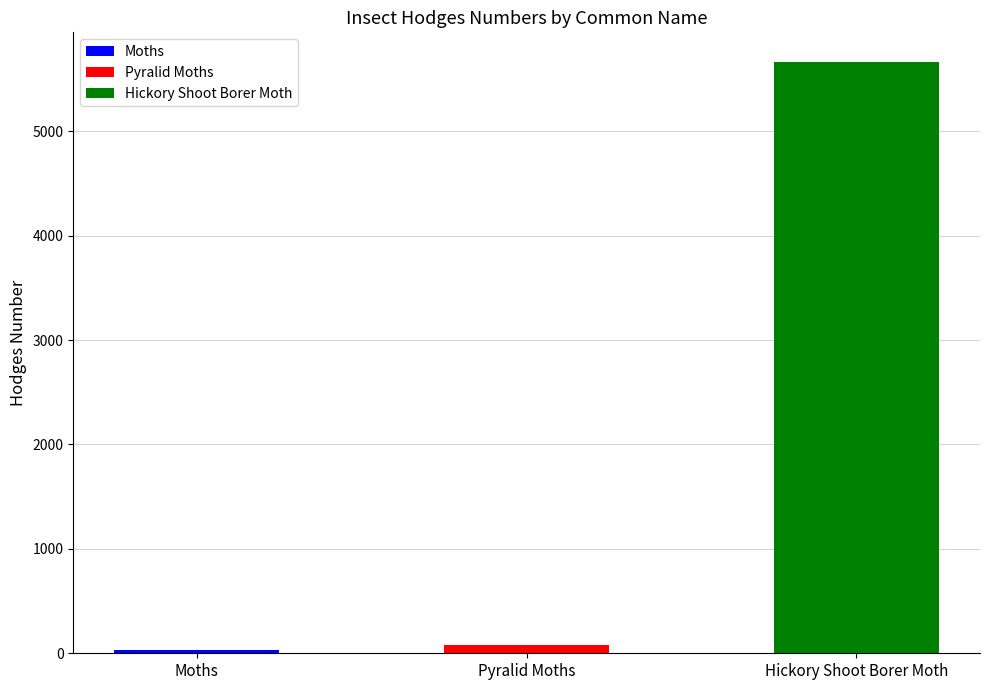

What is the greatest value displayed?

5664.0